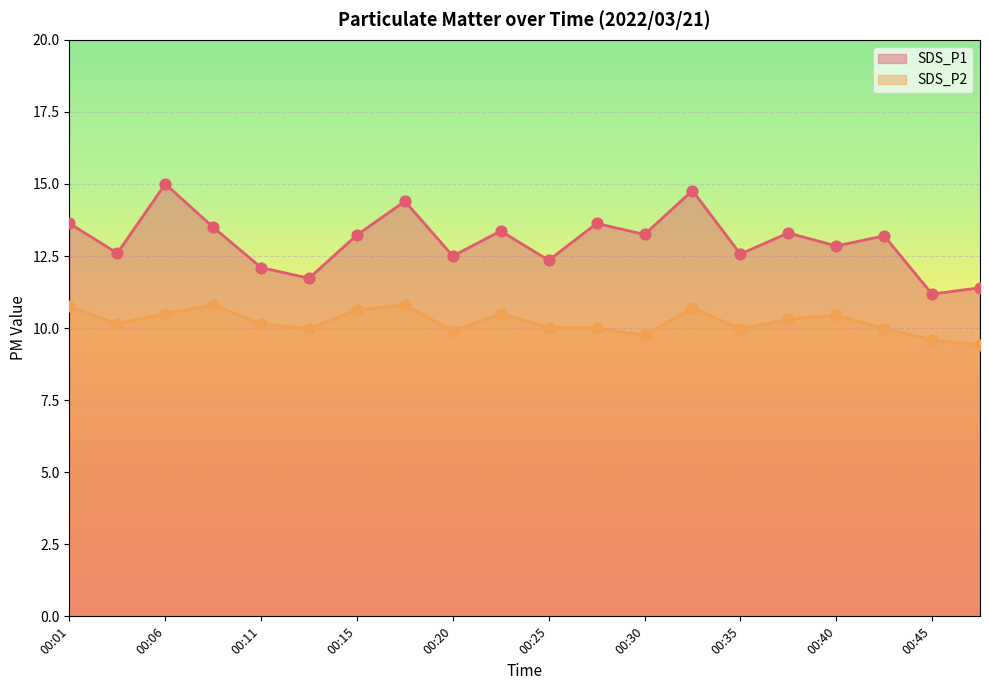

Which series reaches the maximum Y coordinate?

SDS_P1